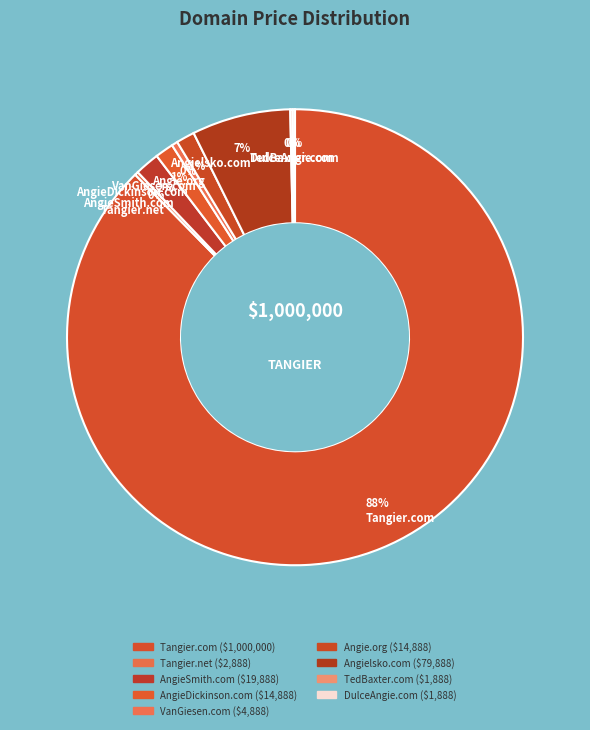

To the nearest percent, what is the combined percentage of Angie.org and Tangier.com?

89%